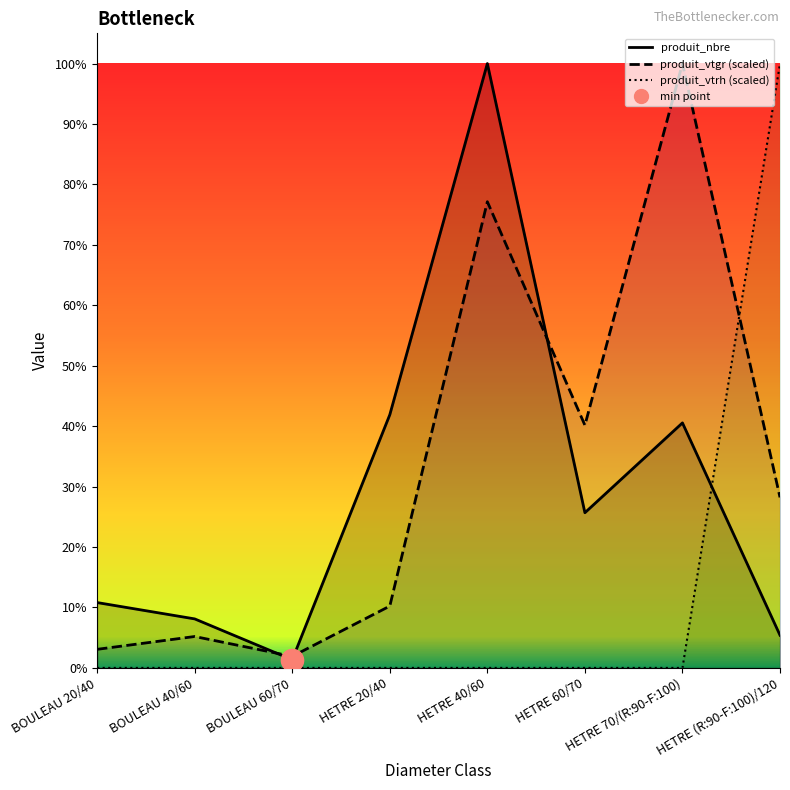

The value of produit_vtrh at HETRE 20/40 is -42.8. True or false?

False